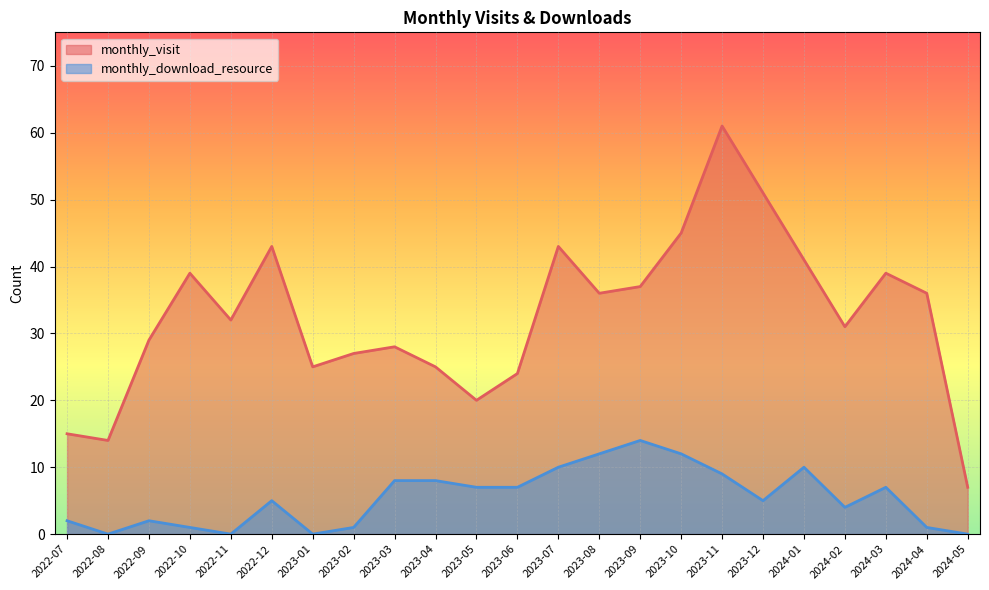

Where does the monthly_visit series first go above 32?

2022-10